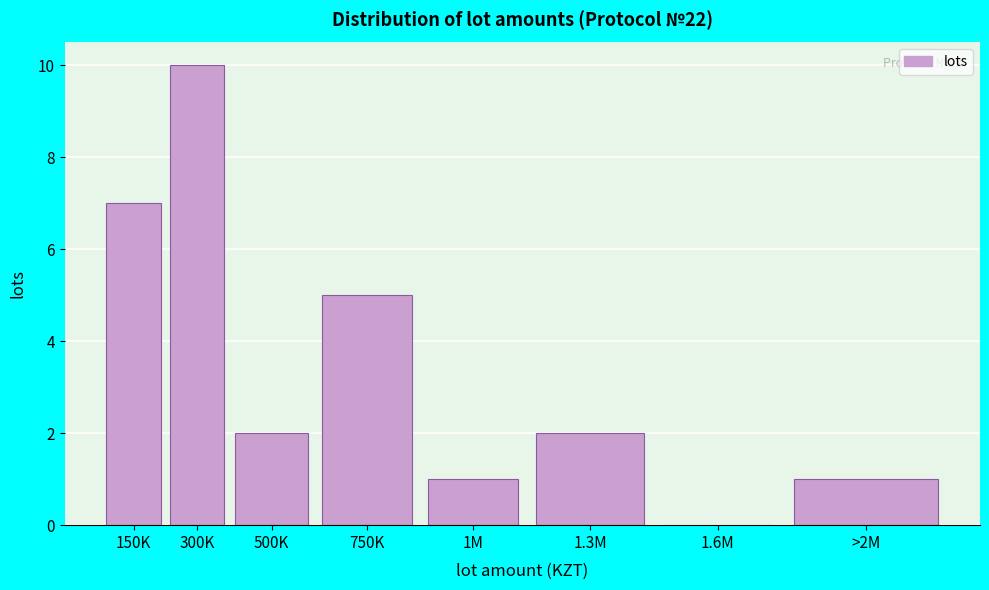

Reading right to left, list all the values displayed in this chart.

>2M=1	1.6M=0	1.3M=2	1M=1	750K=5	500K=2	300K=10	150K=7